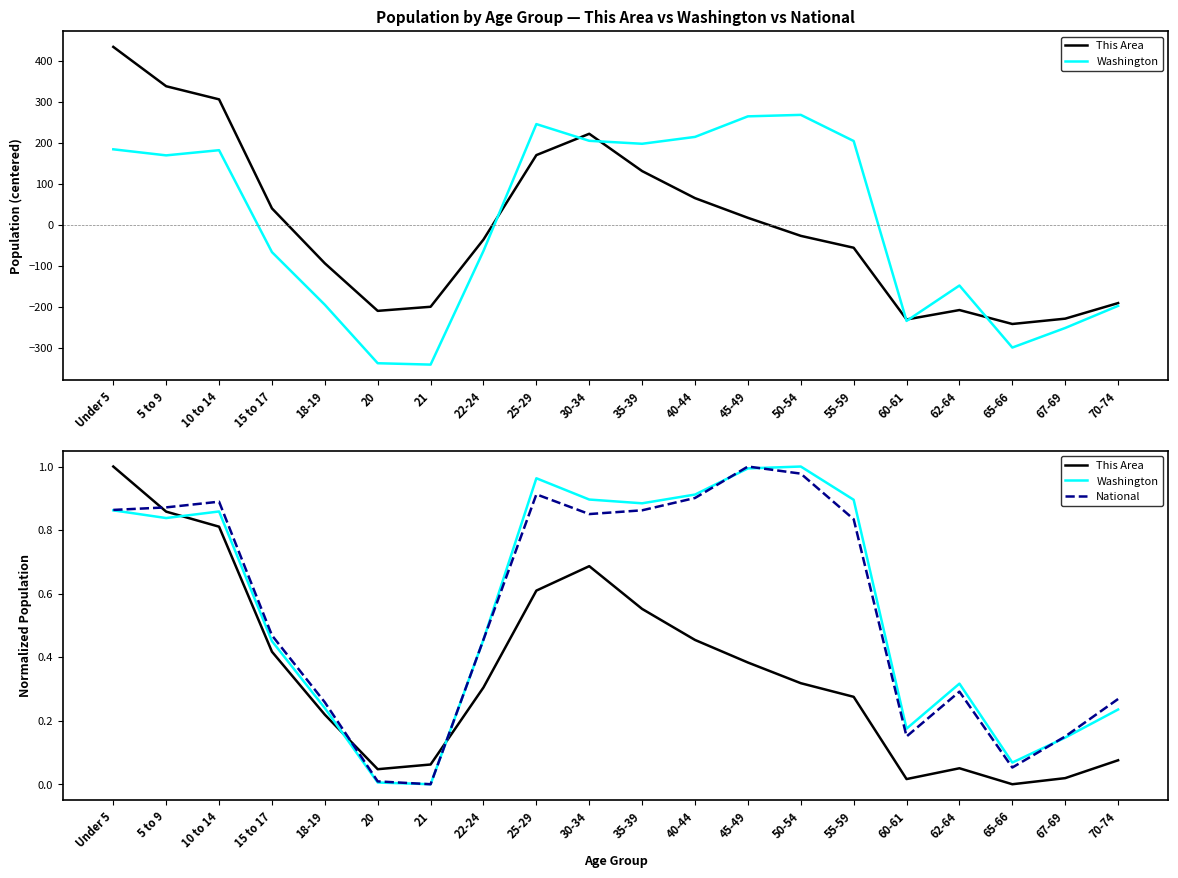

What is the greatest value displayed?

1.0